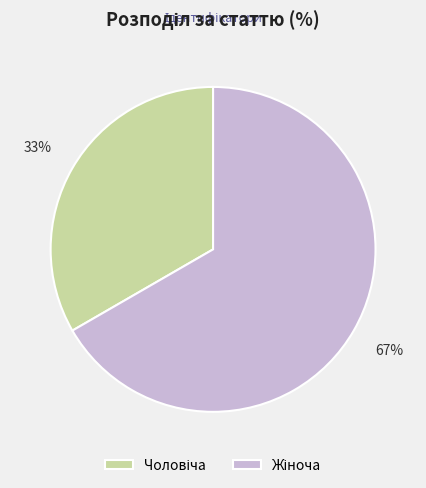

Does any single category account for the majority?

Yes